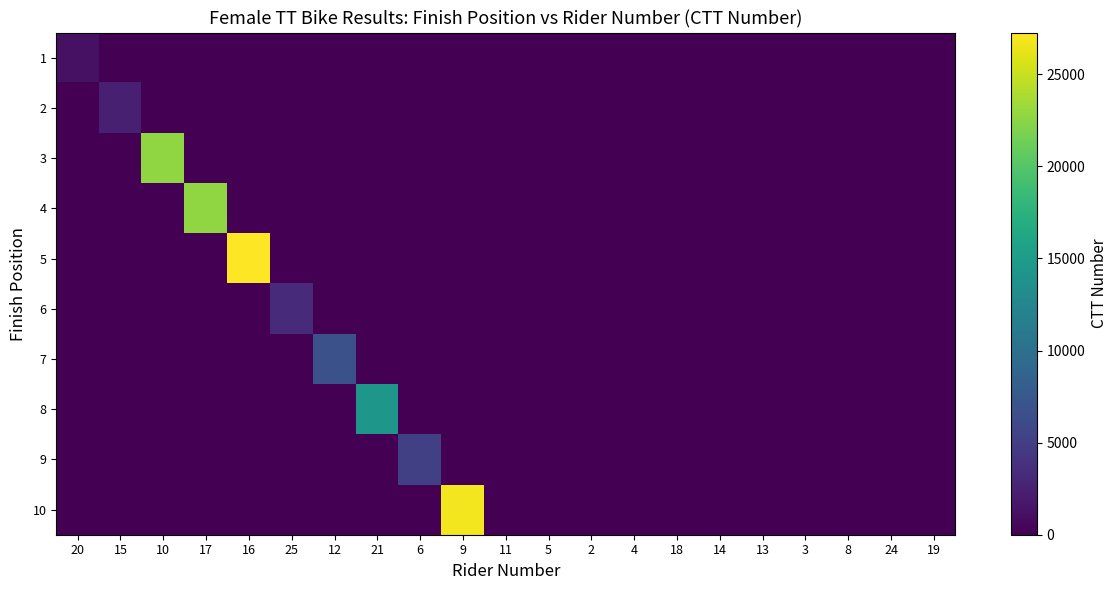

At which category does the chart reach its peak across all series?

16